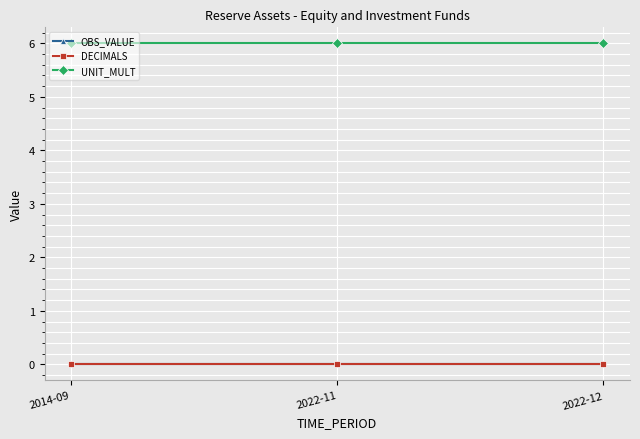

Does the chart have visible grid lines?

Yes